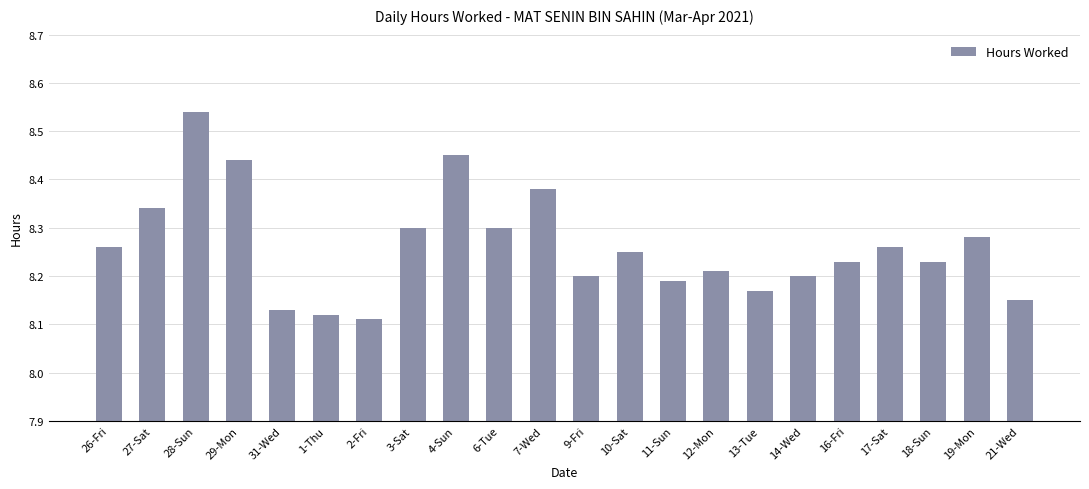

Approximately how many times larger is the value at 19-Mon compared to 16-Fri?

1.0